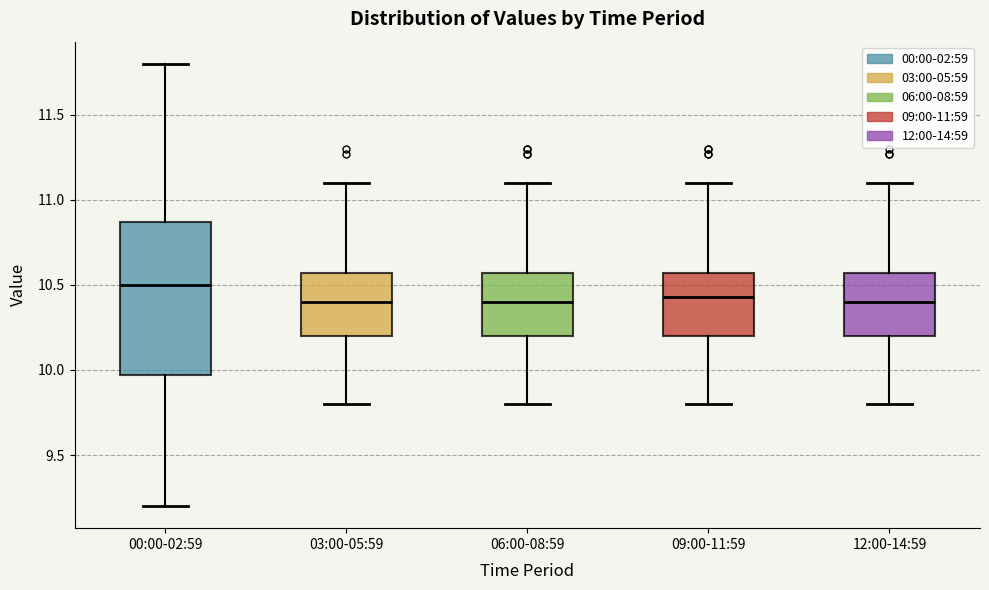

Comparing the boxes themselves (not the whiskers), which one is the tallest?

00:00-02:59